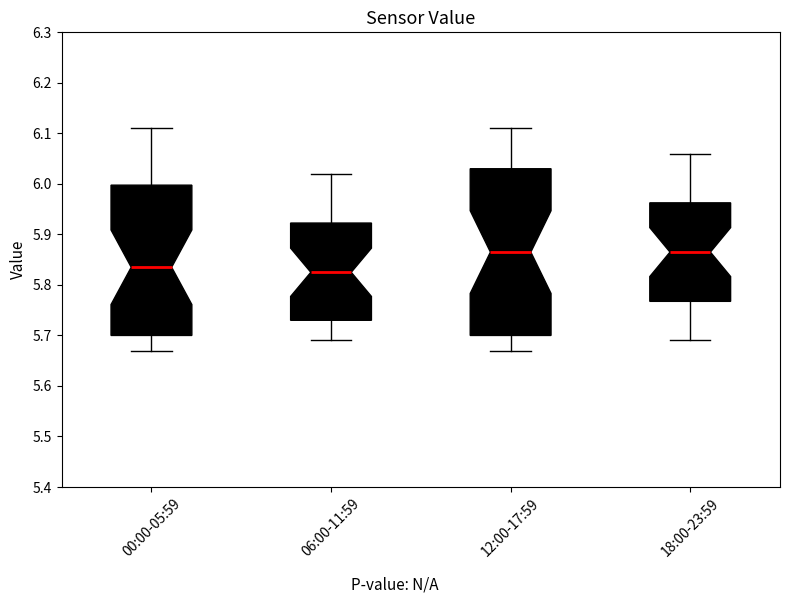

Where does the median line of the box for 06:00-11:59 sit on the y-axis? The values are not printed on the chart, so give them approximately, as read against the axis.

5.83